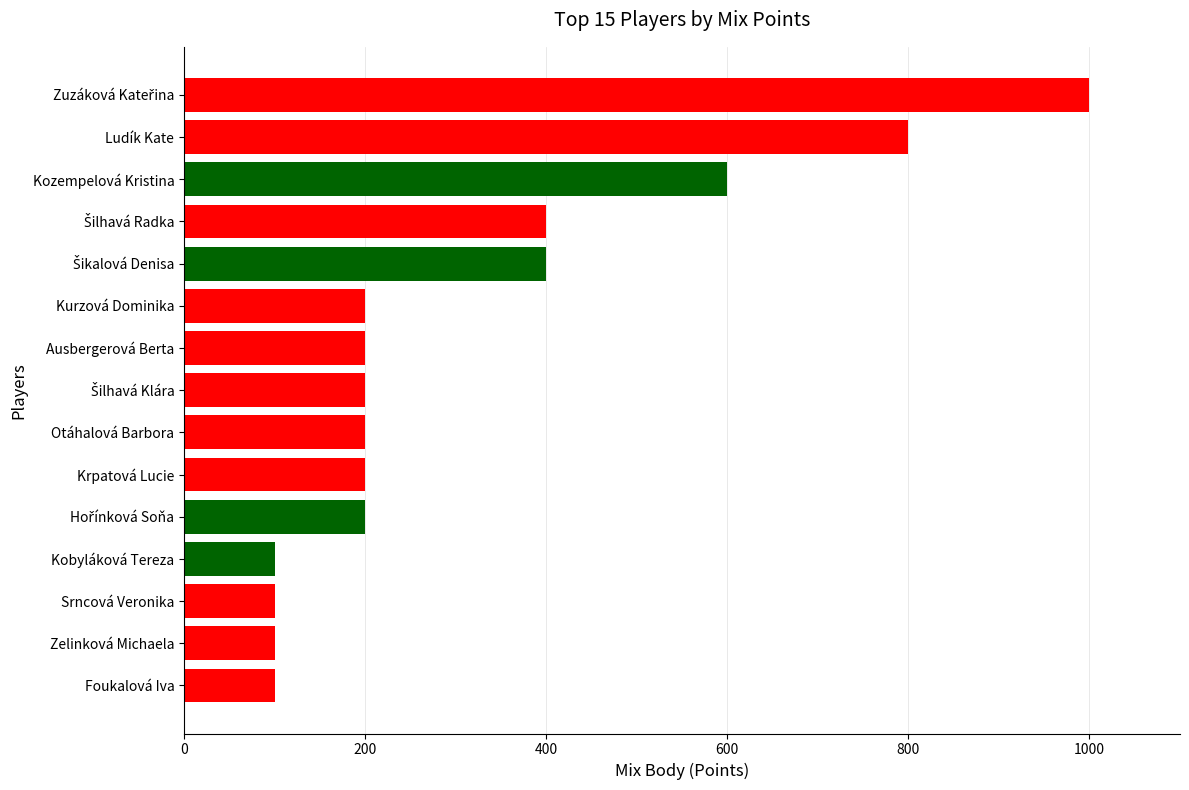

Reading bottom to top, list all the values displayed in this chart.

100	100	100	100	200	200	200	200	200	200	400	400	600	800	1000